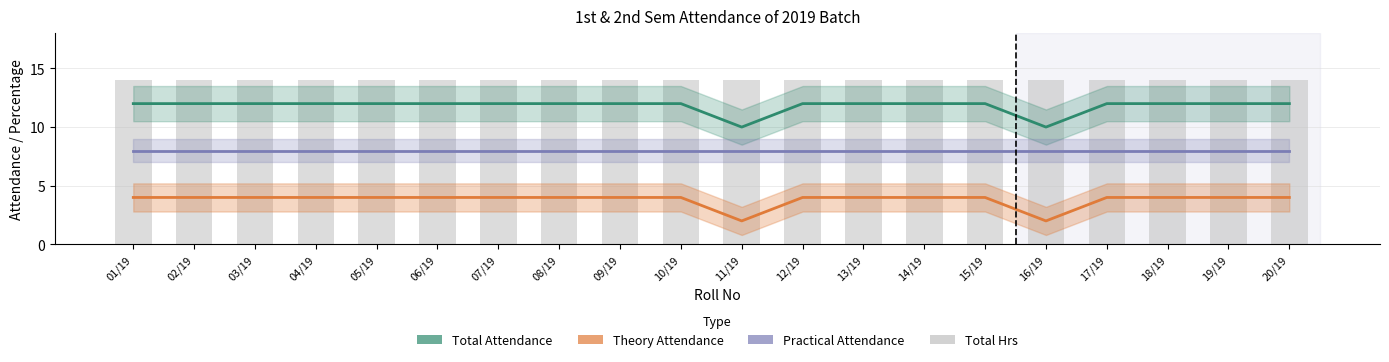

Reading right to left, what are all the values shown in this chart?

Total Attendance: 12	12	12	12	10	12	12	12	12	10	12	12	12	12	12	12	12	12	12	12
Theory Attendance: 4	4	4	4	2	4	4	4	4	2	4	4	4	4	4	4	4	4	4	4
Practical Attendance: 8	8	8	8	8	8	8	8	8	8	8	8	8	8	8	8	8	8	8	8
Total Hrs: 14	14	14	14	14	14	14	14	14	14	14	14	14	14	14	14	14	14	14	14